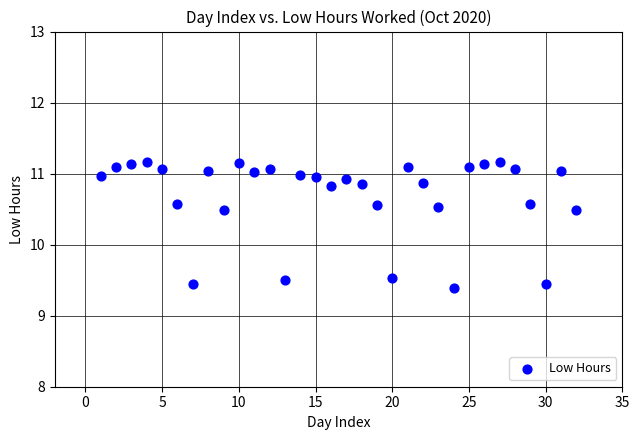

What is the range of Y values (max minus min)?

1.8